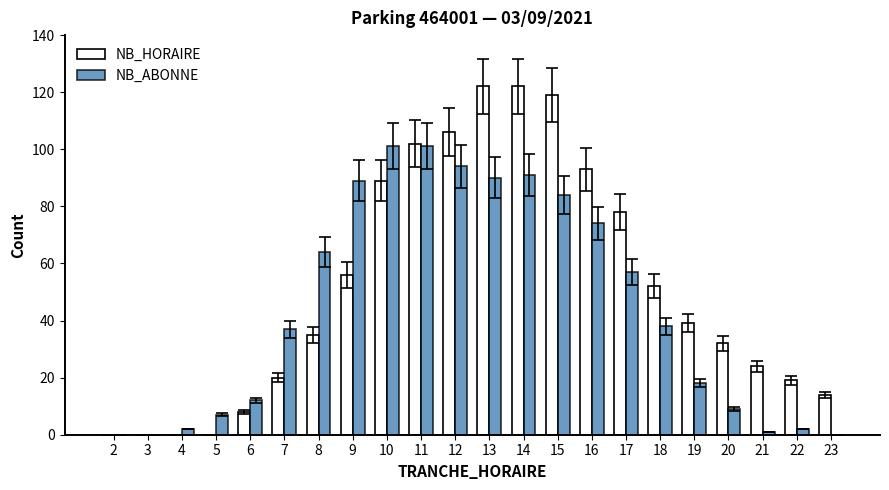

What is the sum of all NB_HORAIRE values?

1130